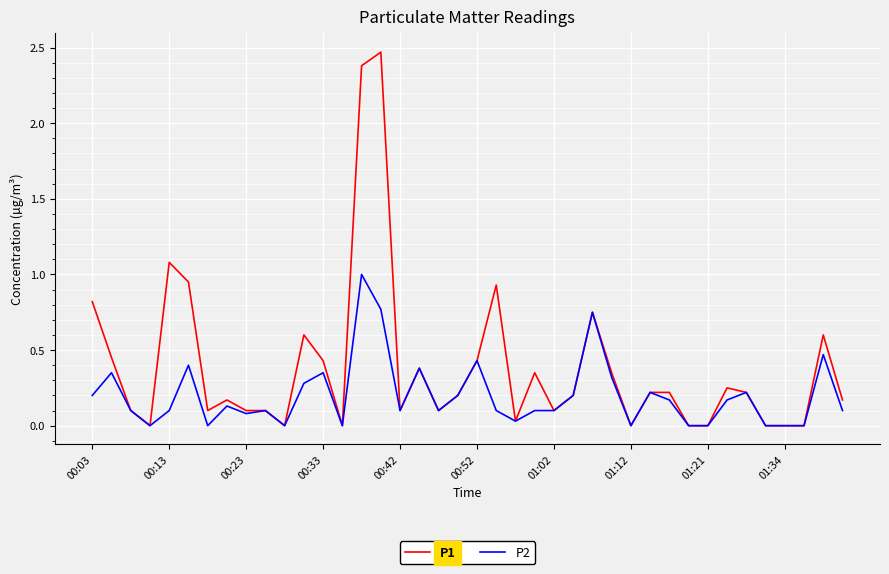

Rank the series by their average value, from lowest to highest.

P2, P1